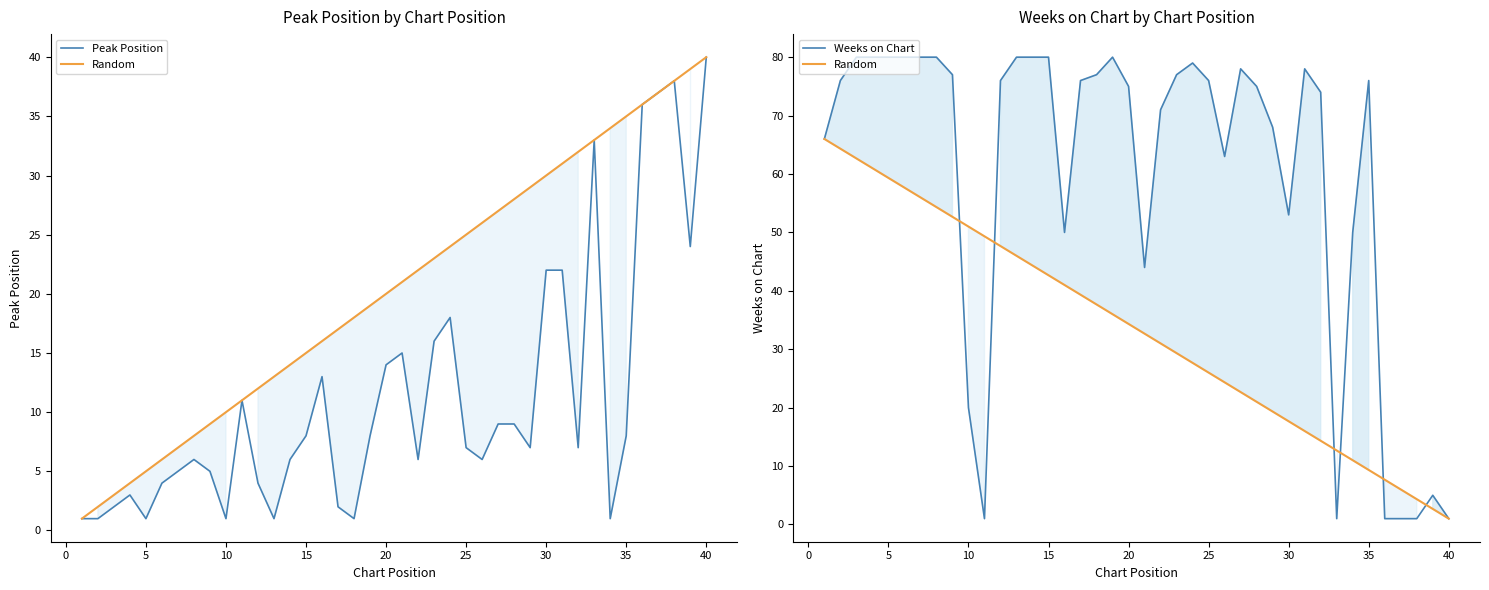

How many values in the Weeks on Chart series are below 76?

19